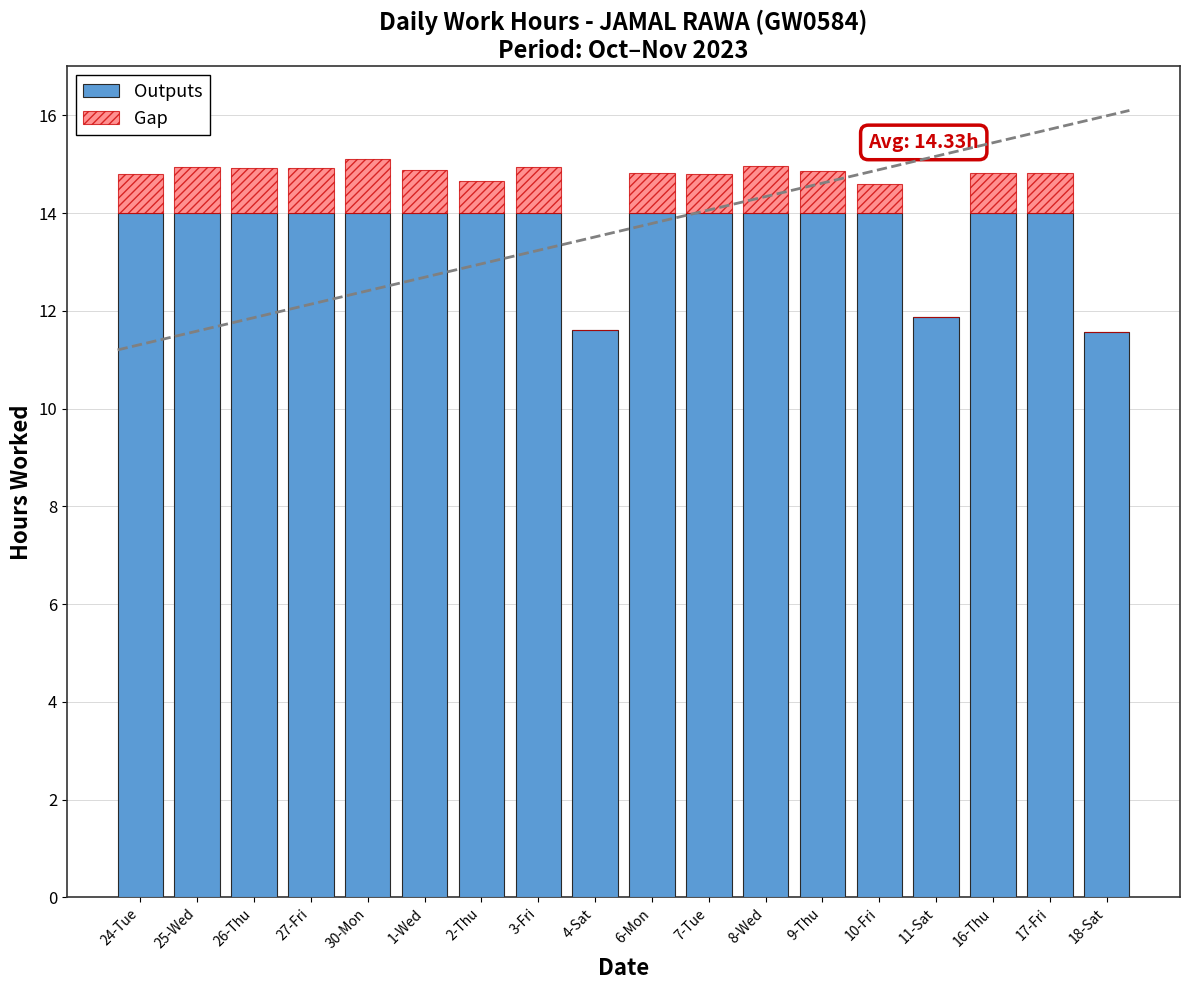

Is it true that Outputs equals 14.0 at 9-Thu?

True